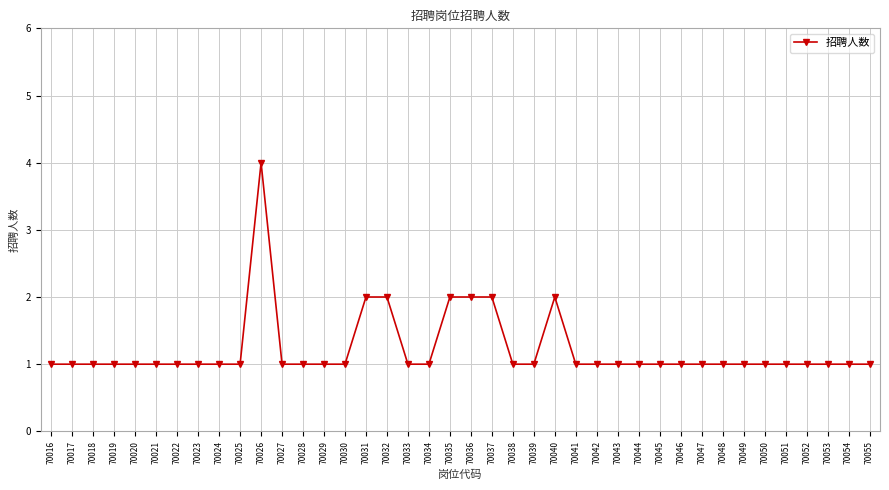

What value does the data have at 70044?

1